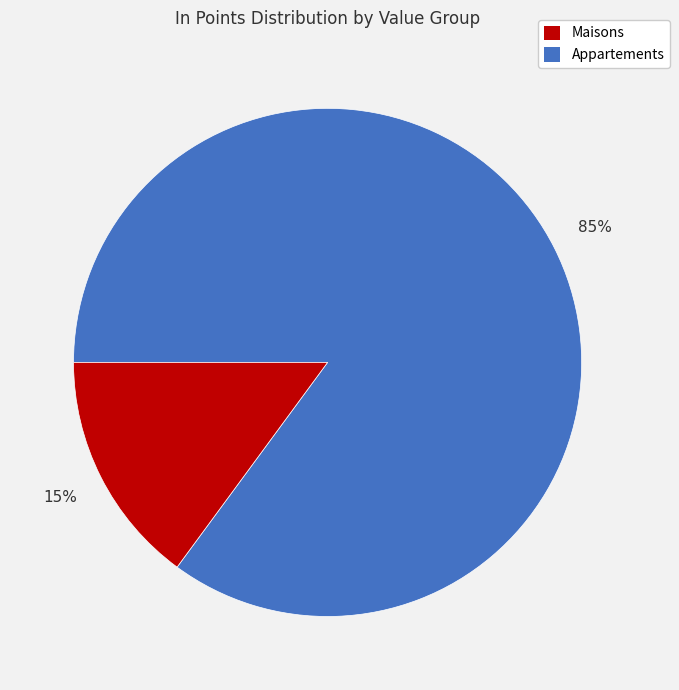

Does any single category account for the majority?

Yes